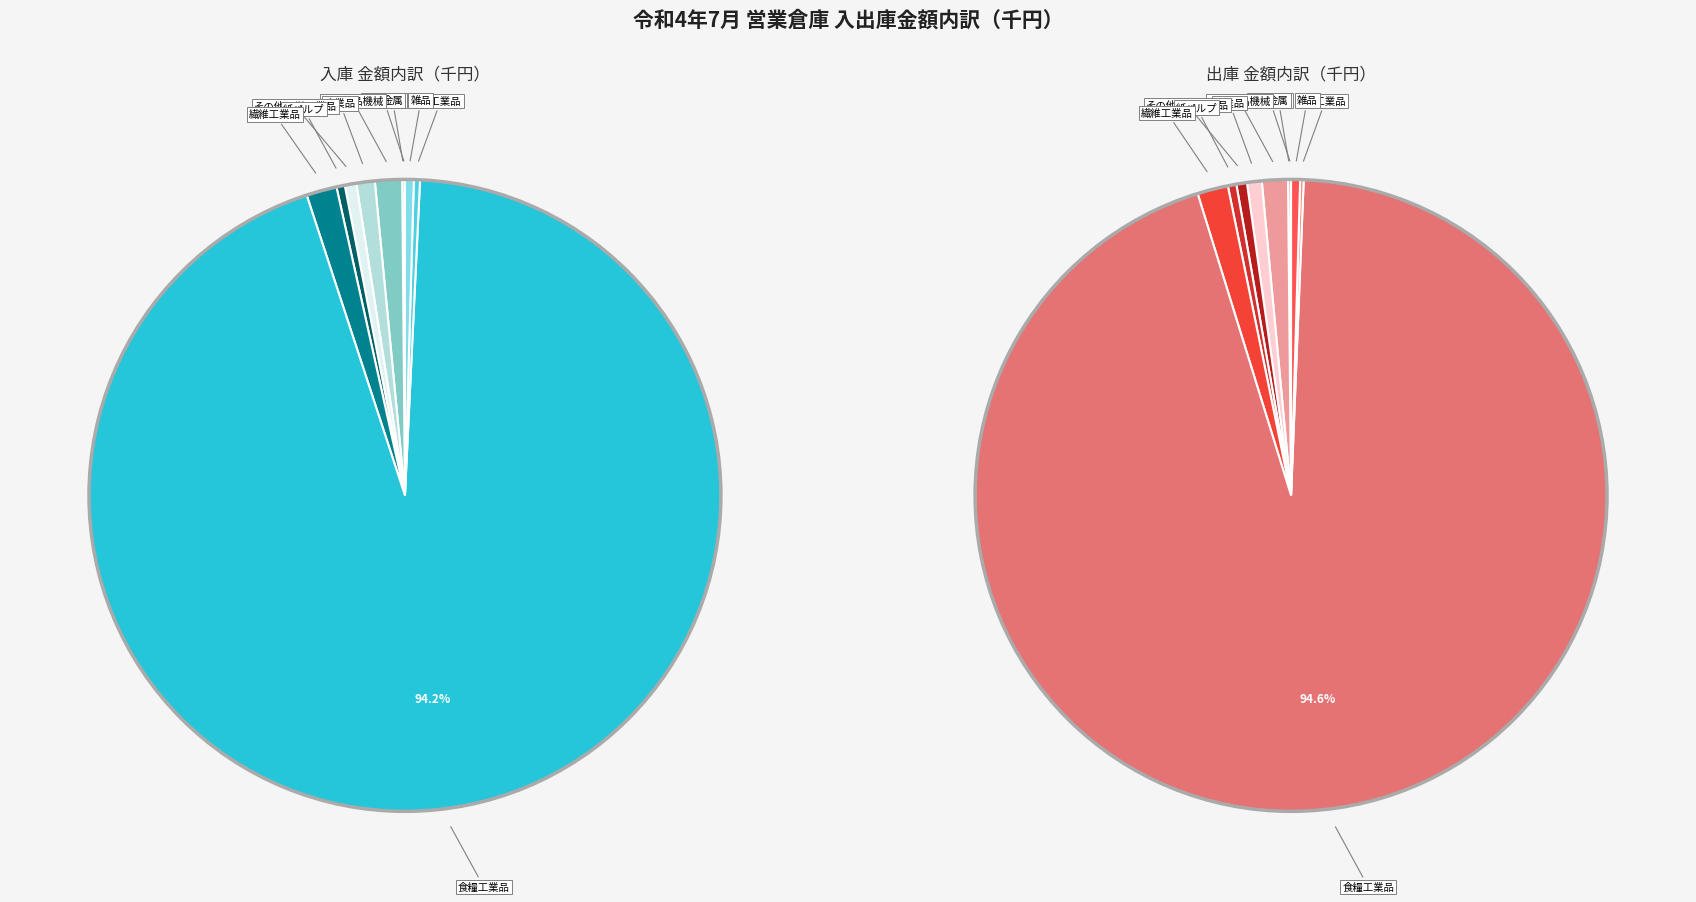

What is the total percentage of 紙パルプ and 雑工業品?

0.7%